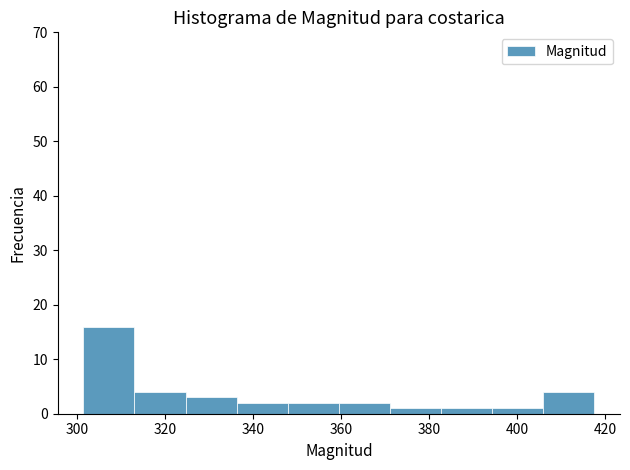

Reading left to right, list every bar in this chart as the range it spans on the x-axis followed by its height. Neither the bar edges nor the heights are printed on the chart, so give them approximately, as read against the axes.

302 to 312: 16
312 to 324: 4
324 to 336: 3
336 to 348: 2
348 to 360: 2
360 to 372: 2
372 to 382: 1
382 to 394: 1
394 to 406: 1
406 to 418: 4